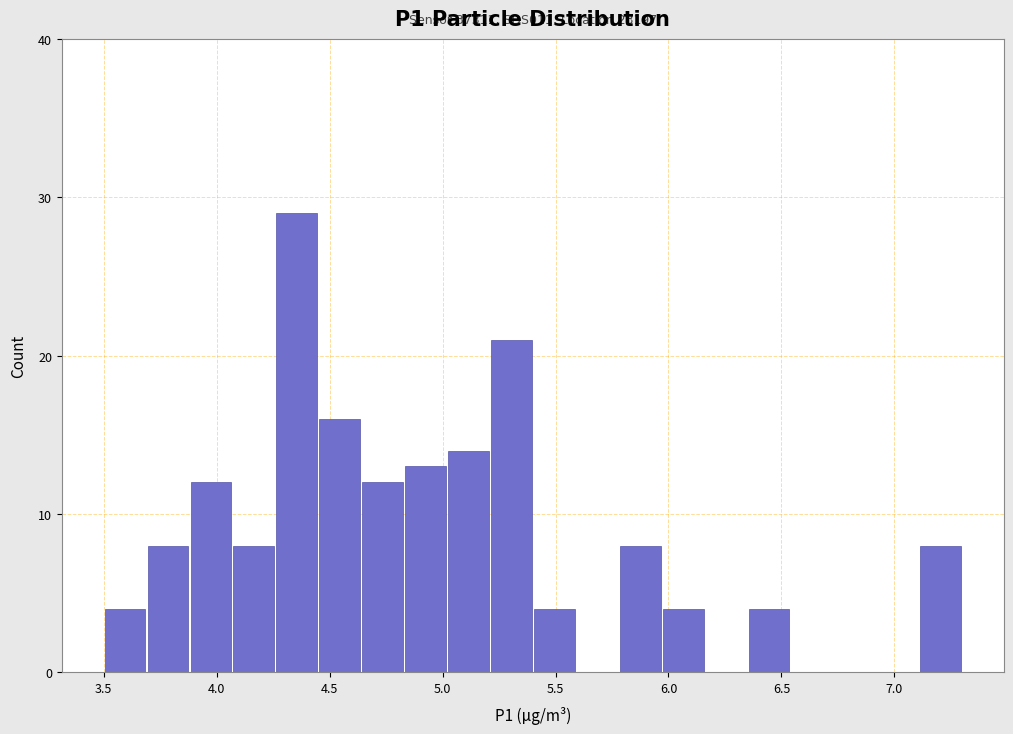

Around what value on the x-axis is the tallest bar? Give the approximate position of its centre, as read against the axis.

4.35